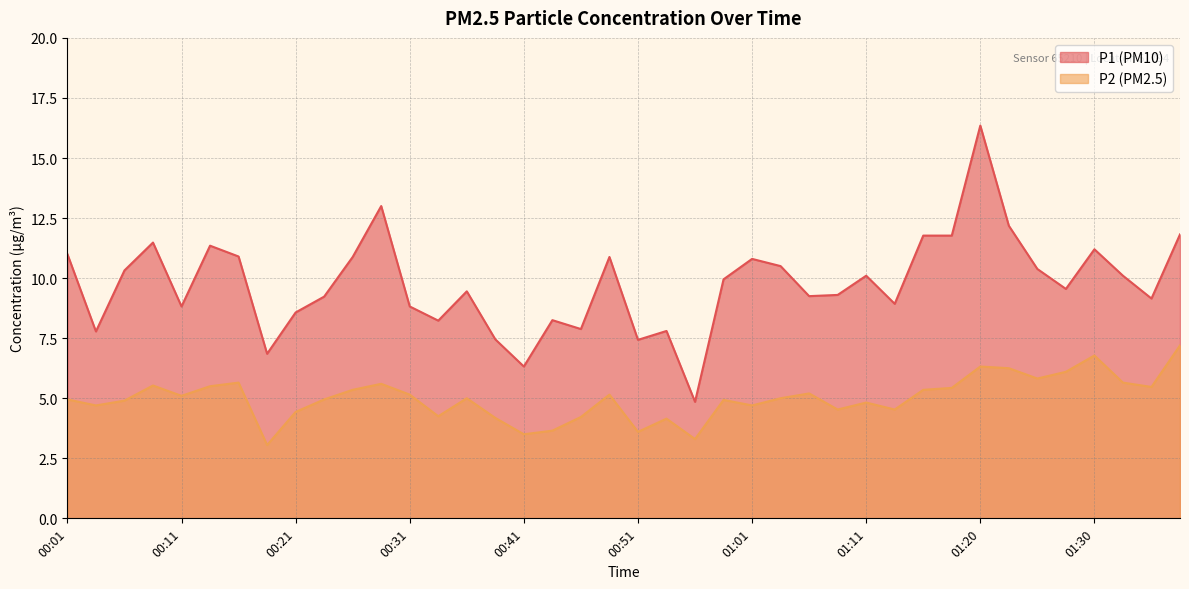

What is the sum of the P1 values at 01:06 and 00:26?

20.1